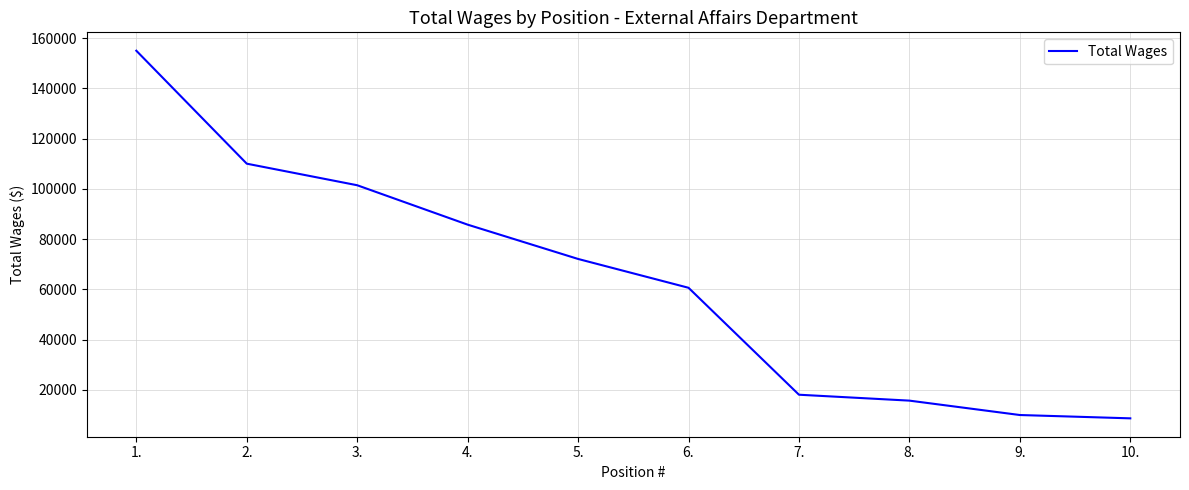

Which has a higher value, 1. or 10.?

1.